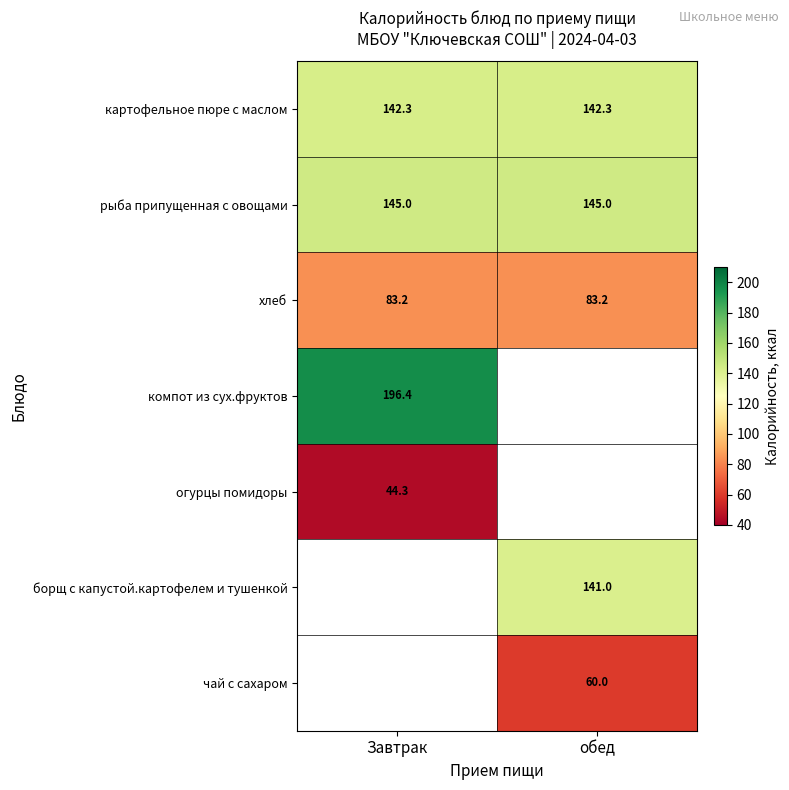

What is the approximate value of рыба припущенная с овощами at обед?

145.0